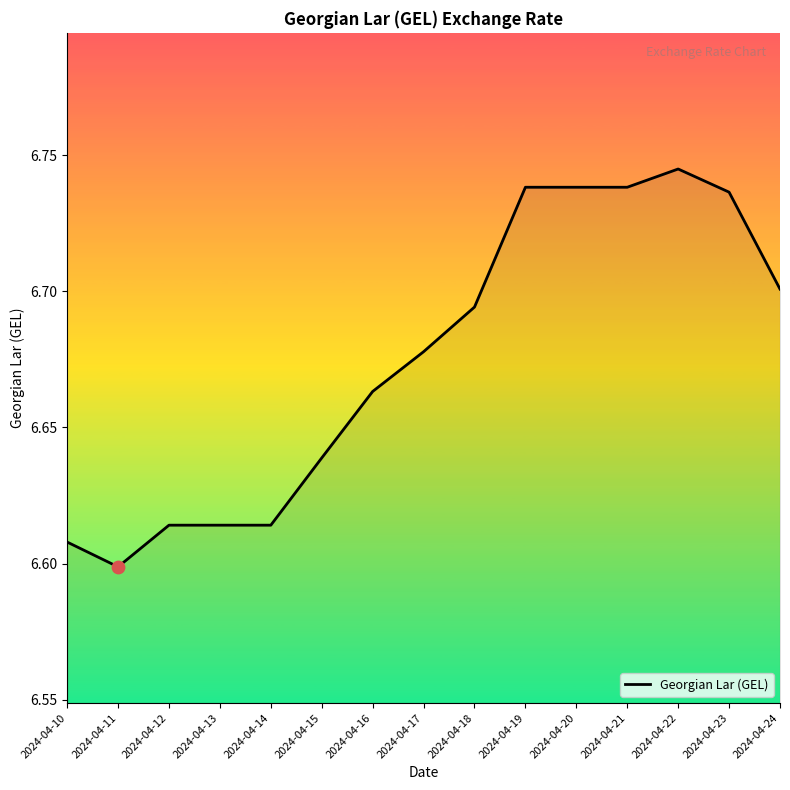

Which has a higher value, 2024-04-14 or 2024-04-22?

2024-04-22